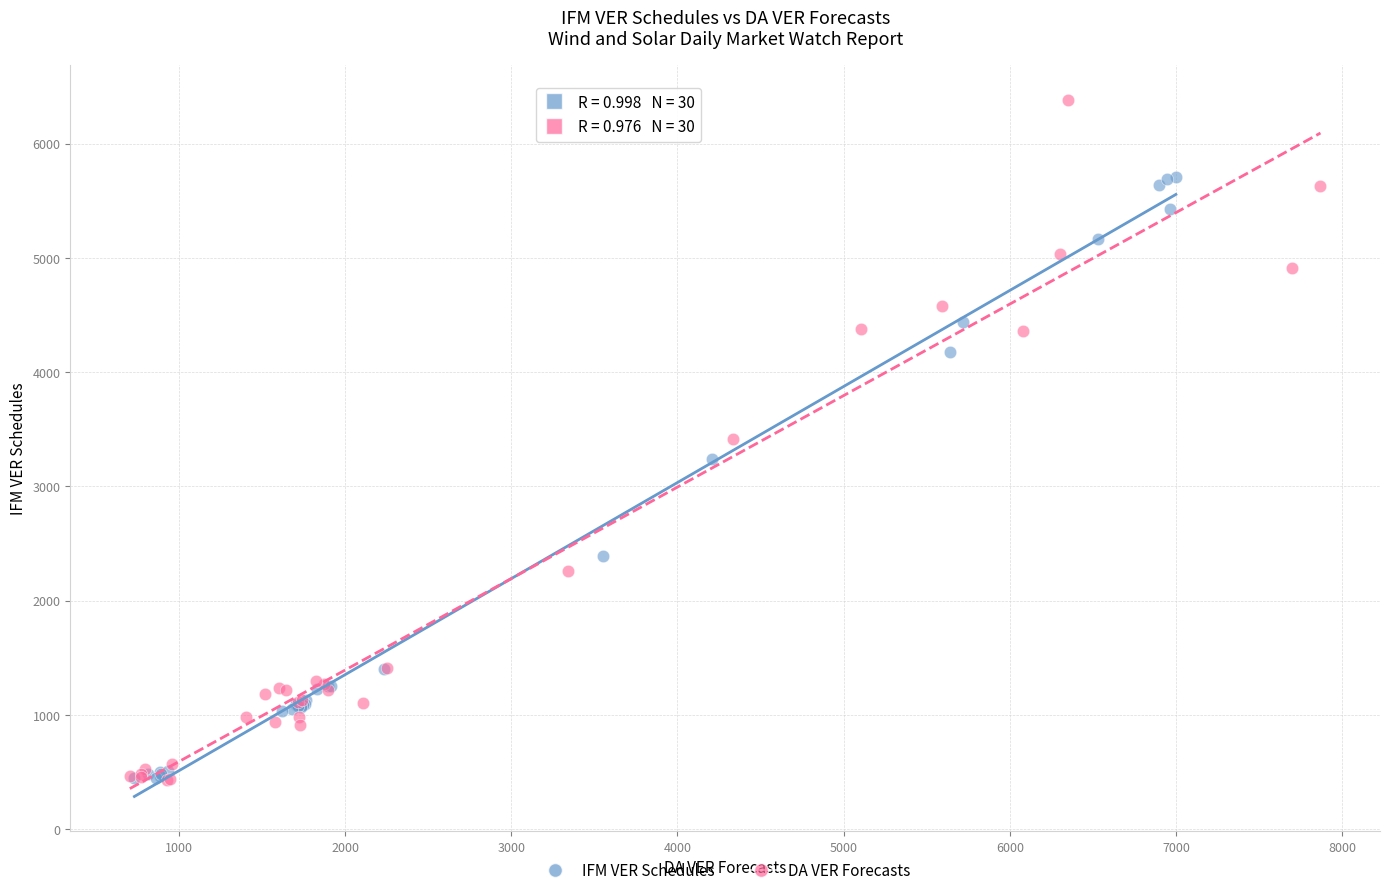

Which series has the widest spread of Y values?

DA VER Forecasts